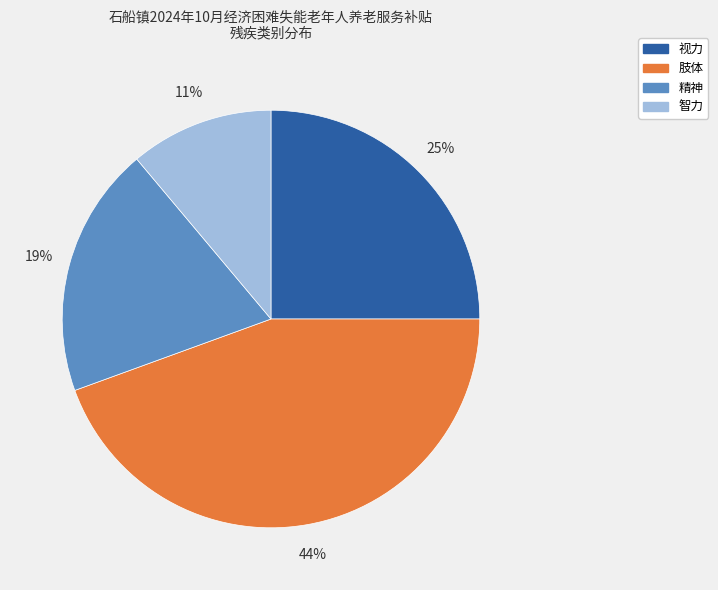

True or false: 肢体 accounts for 44% of the total.

True